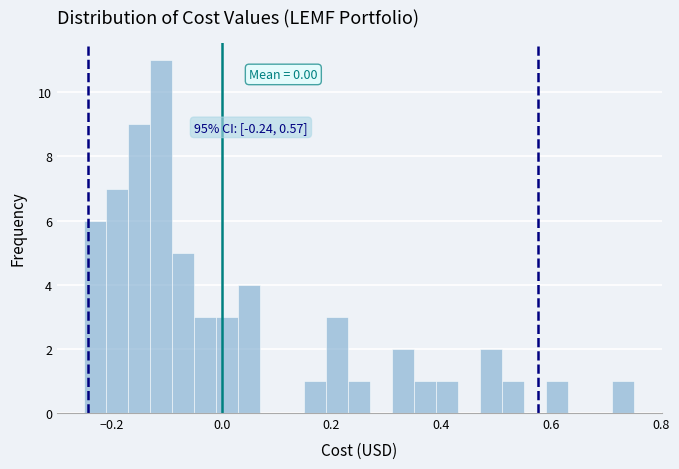

Around what value on the x-axis is the tallest bar? Give the approximate position of its centre, as read against the axis.

-0.10